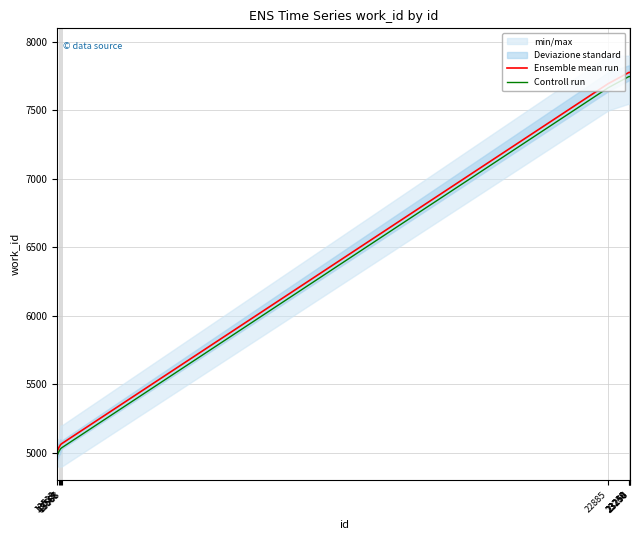

The value of Ensemble mean run at 23240 is 3728. True or false?

False